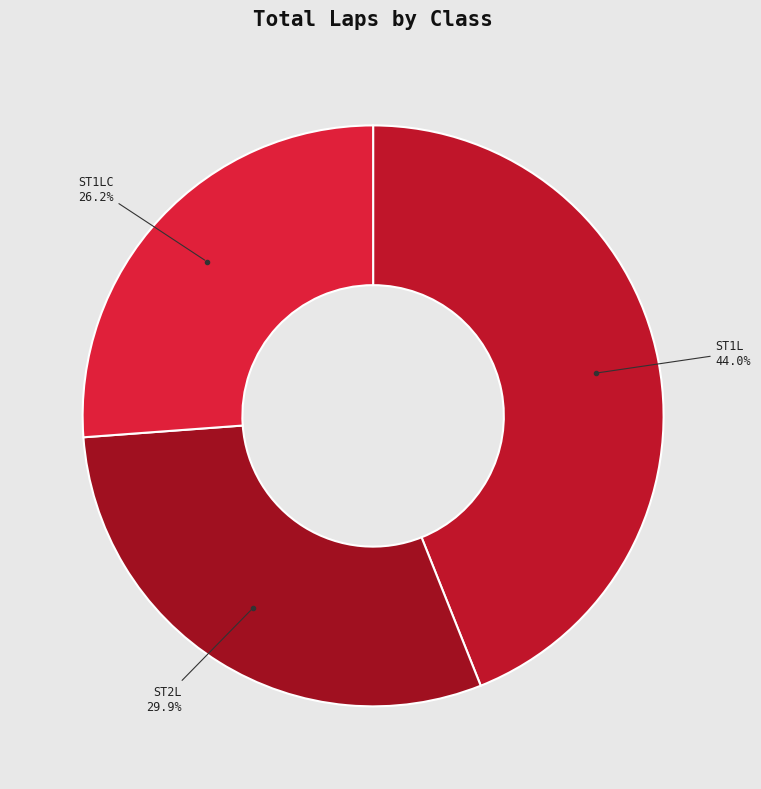

To the nearest percent, what is the difference between the largest and smallest slice percentages?

18%